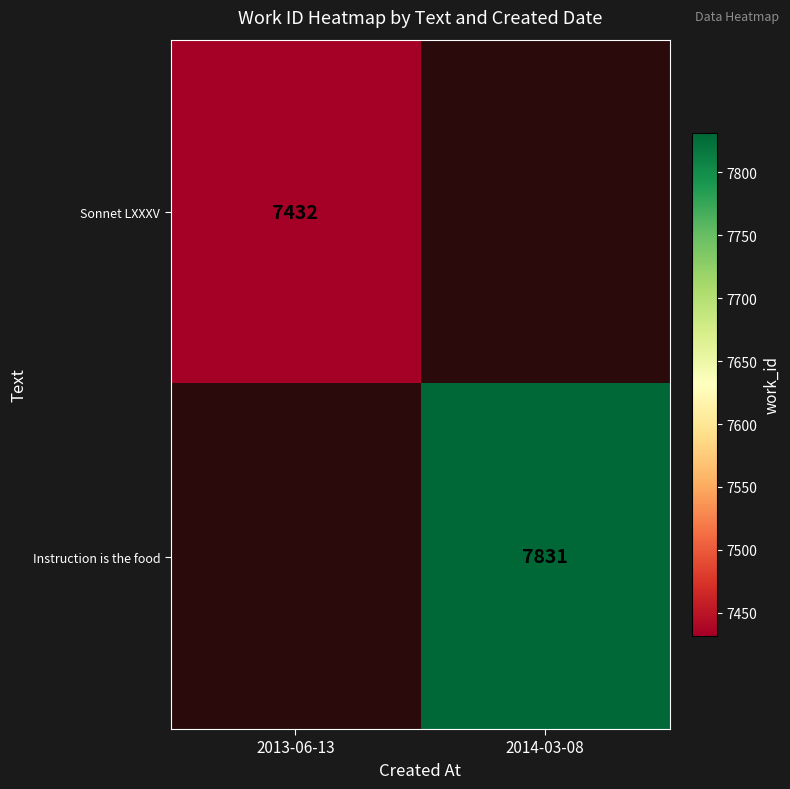

Is the value of Instruction is the food at 2014-03-08 greater than the value of Sonnet LXXXV at 2013-06-13?

Yes